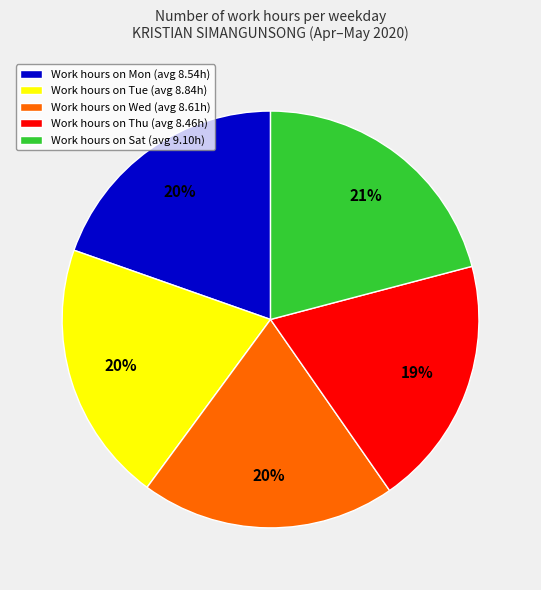

Which slice is the largest?

Work hours on Sat (avg 9.10h)